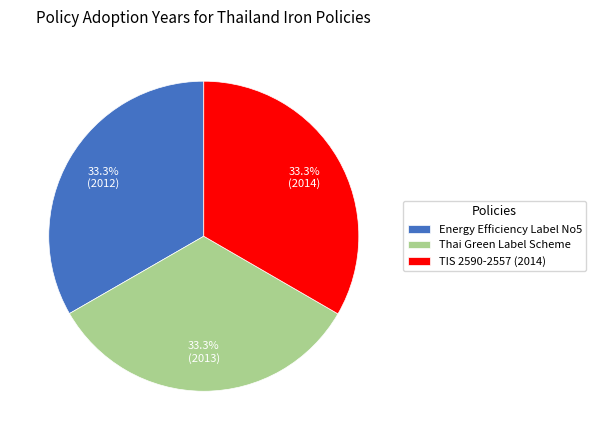

How many segments does this pie chart have?

3